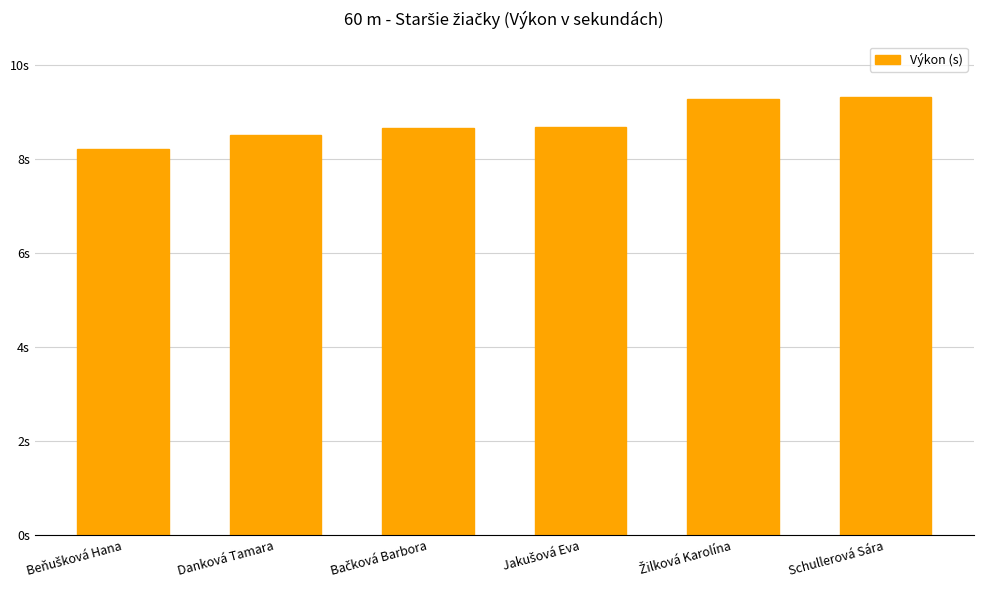

The chart shows a value of 2.3 at Schullerová Sára. True or false?

False